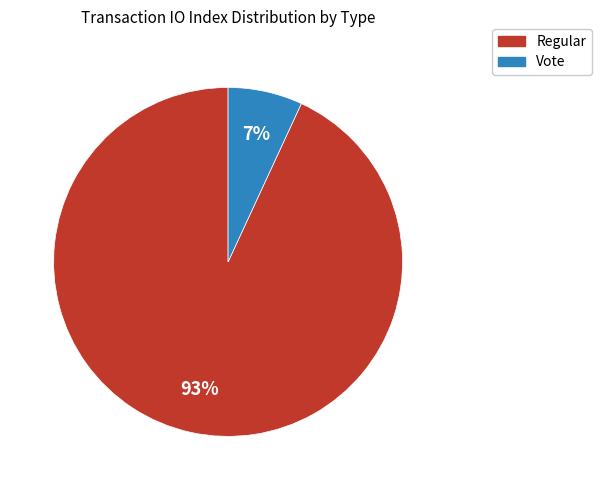

Rank the categories by value from highest to lowest.

Regular, Vote